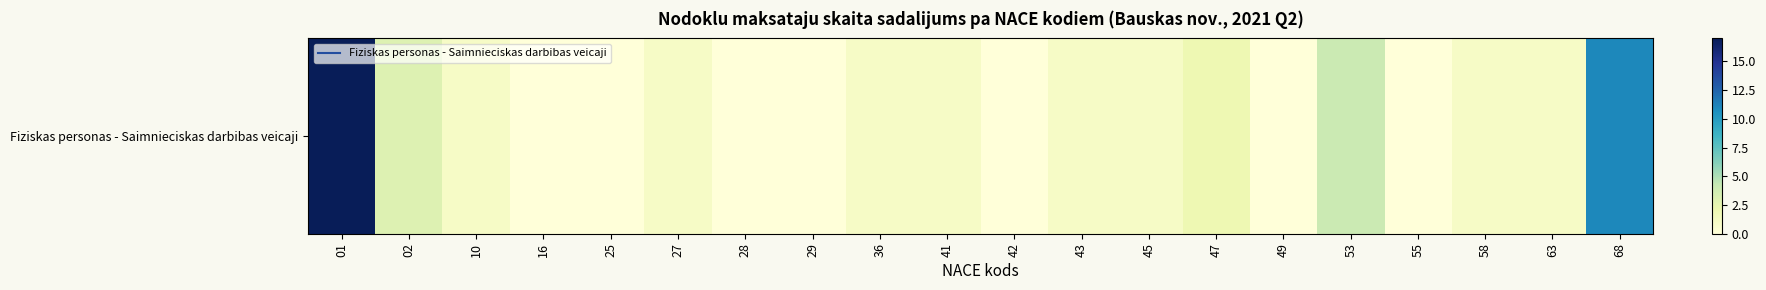

Reading right to left, list all the values displayed in this chart.

11	1	1	0	4	0	2	1	1	0	1	1	0	0	1	0	0	1	3	17